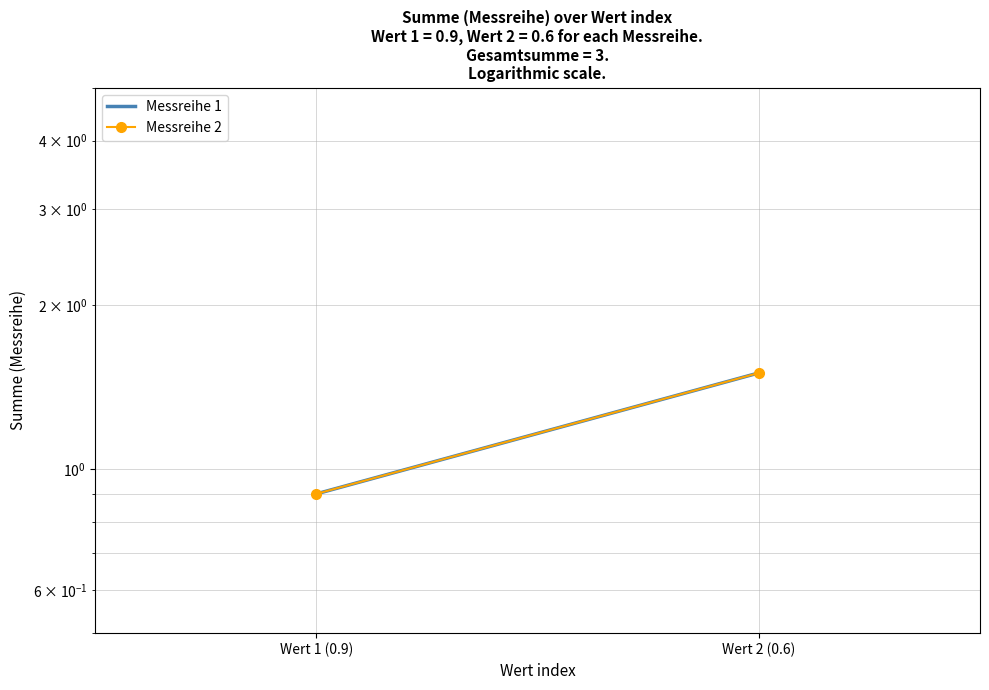

At how many categories does at least one series exceed 1?

1